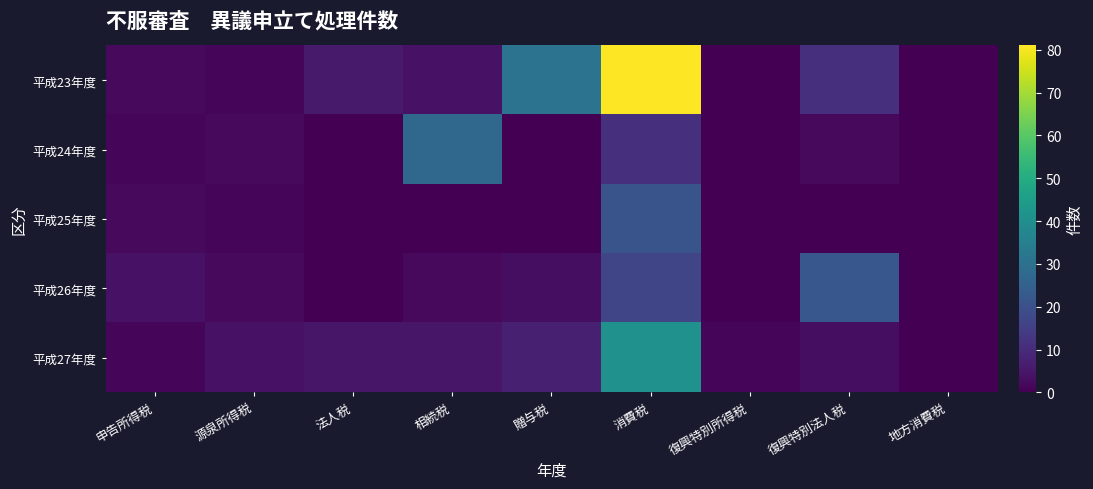

Which series has the largest total across all categories?

平成23年度